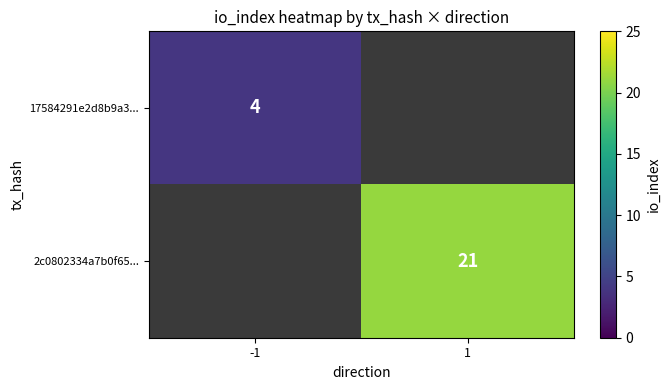

True or false: 17584291e2d8b9a3... has a value of 4 at -1.

True